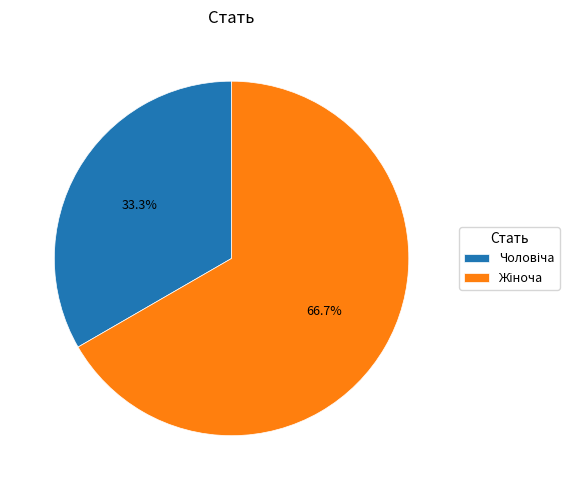

Rank the categories by value from lowest to highest.

Чоловіча, Жіноча